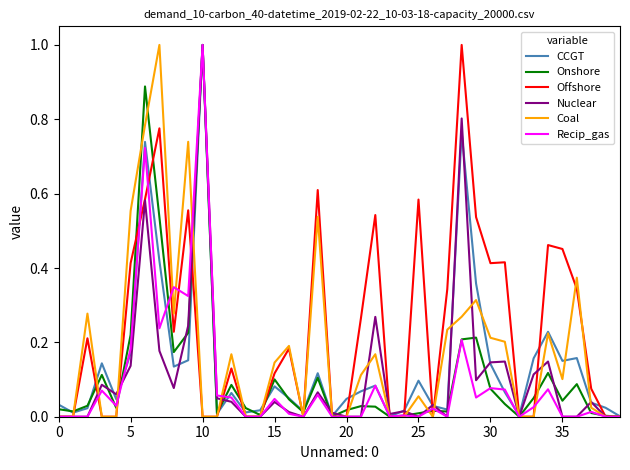

Which series has the largest total across all categories?

Offshore